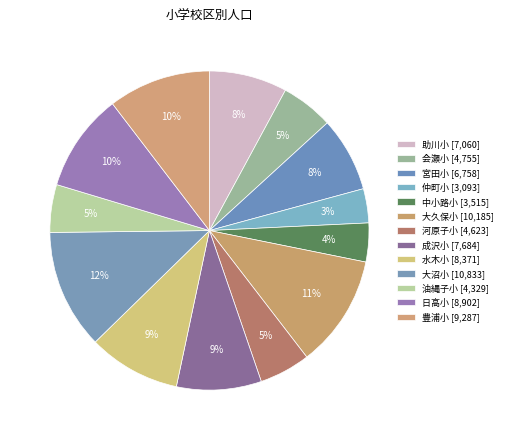

Does 助川小 represent more than half of the total?

No